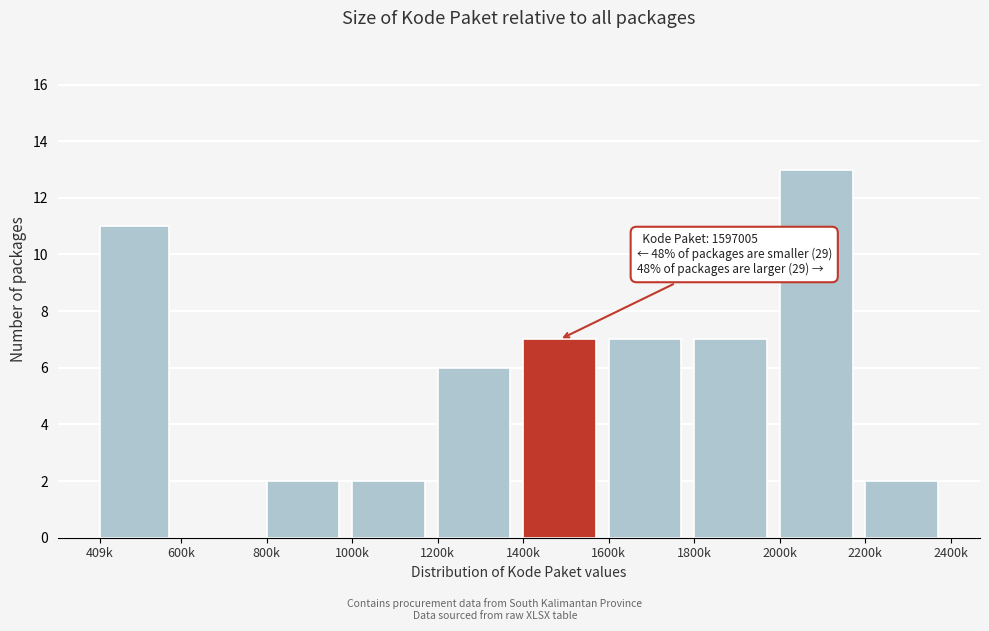

Reading left to right, what are all the values shown in this chart?

409k=11	600k=0	800k=2	1000k=2	1200k=6	1400k=7	1600k=7	1800k=7	2000k=13	2200k=2